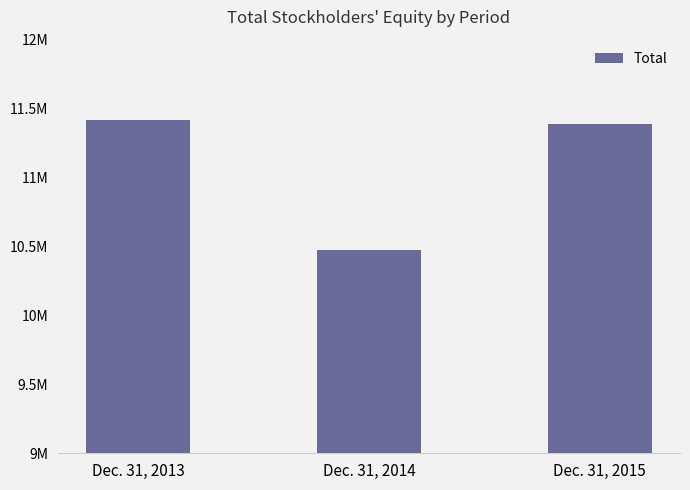

What is the smallest value displayed?

10473751